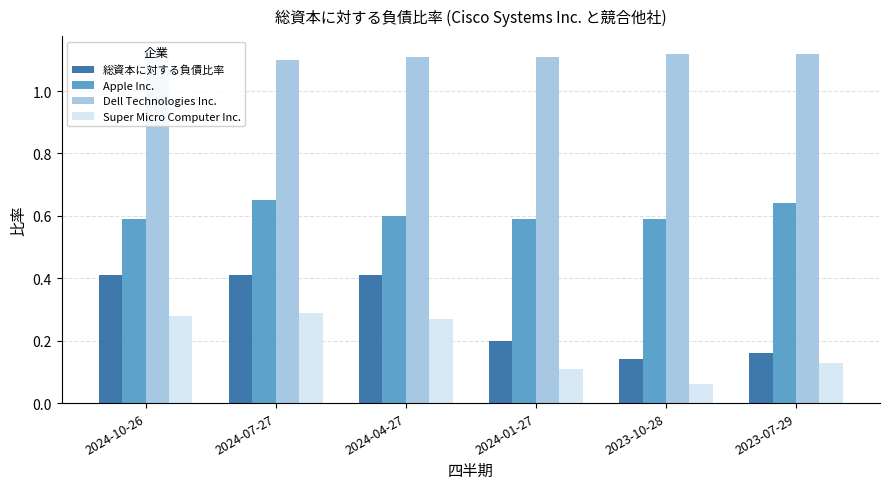

Which series changed the most between 2023-10-28 and 2023-07-29?

Super Micro Computer Inc.